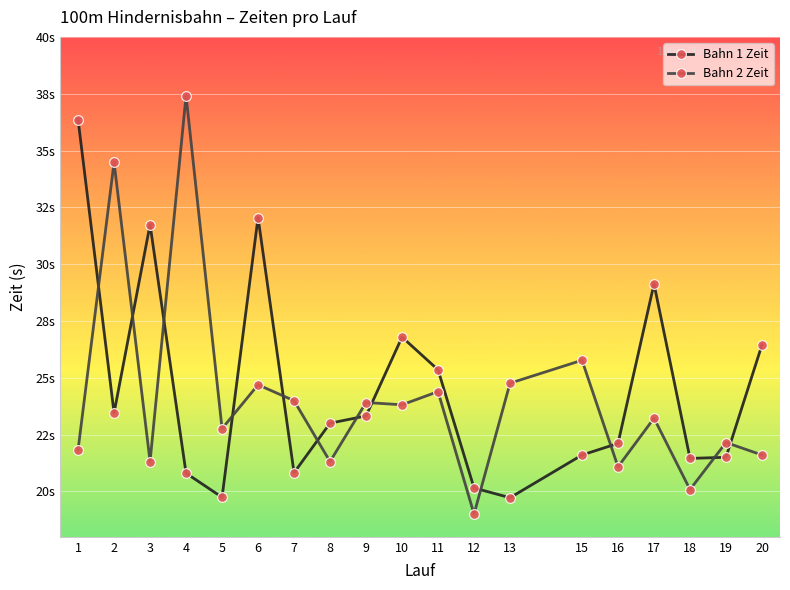

In Bahn 2 Zeit, how many points are higher than both neighbors (excluding endpoints)?

8